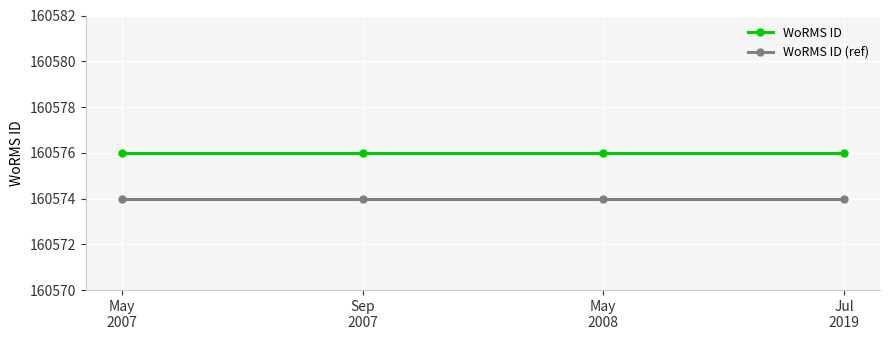

True or false: WoRMS ID (ref) and WoRMS ID intersect in this chart.

False